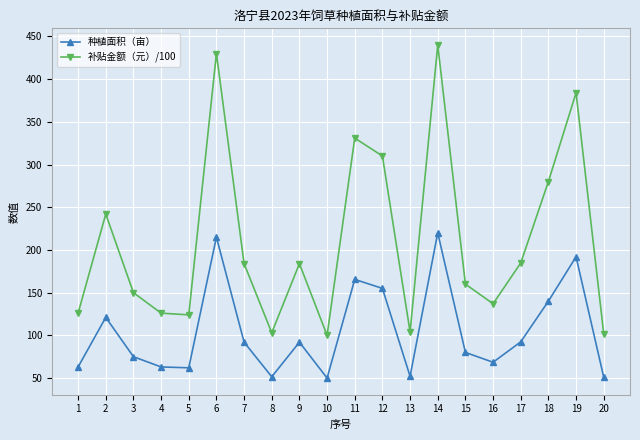

At how many categories does at least one series exceed 350?

3